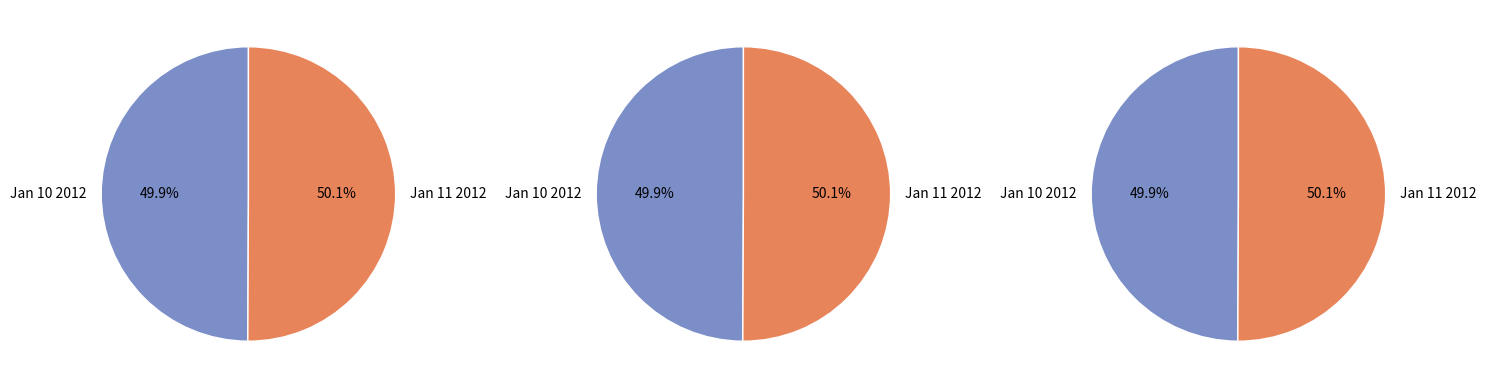

True or false: 2012-01-11 20:22:11 UTC accounts for 50% of the total.

True